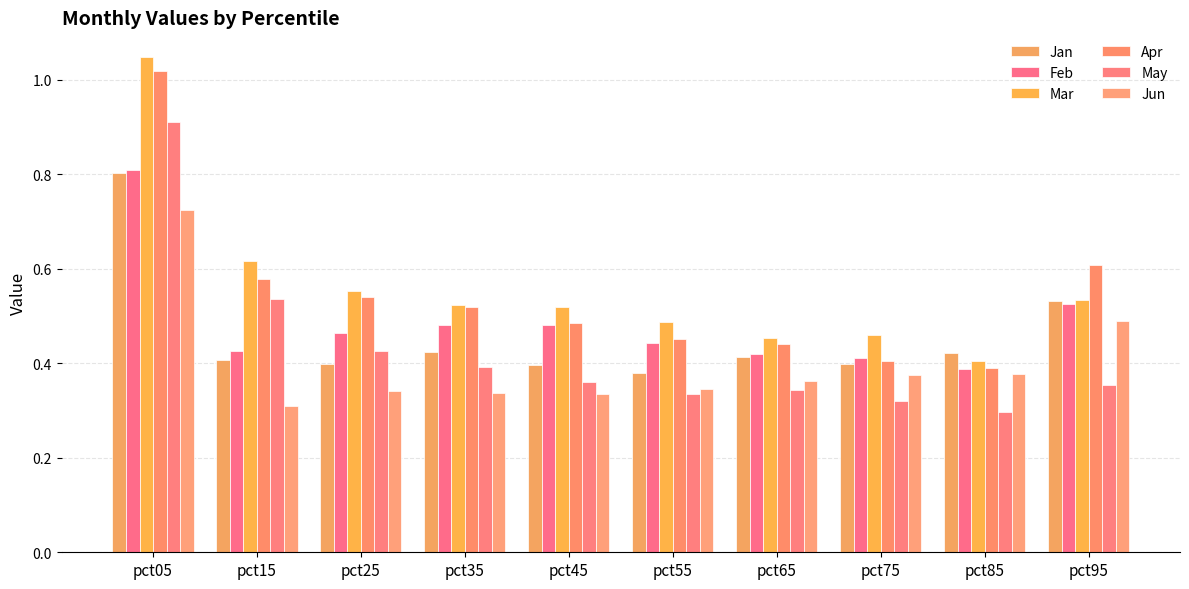

The value of Jun at pct85 is 0.4. True or false?

True